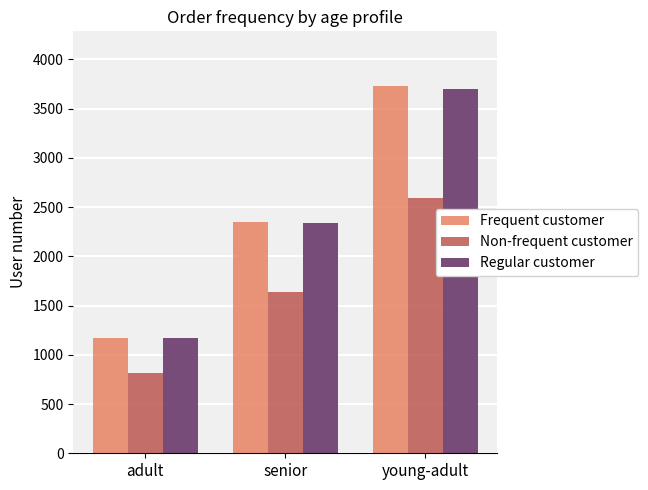

How many groups of bars are there?

3